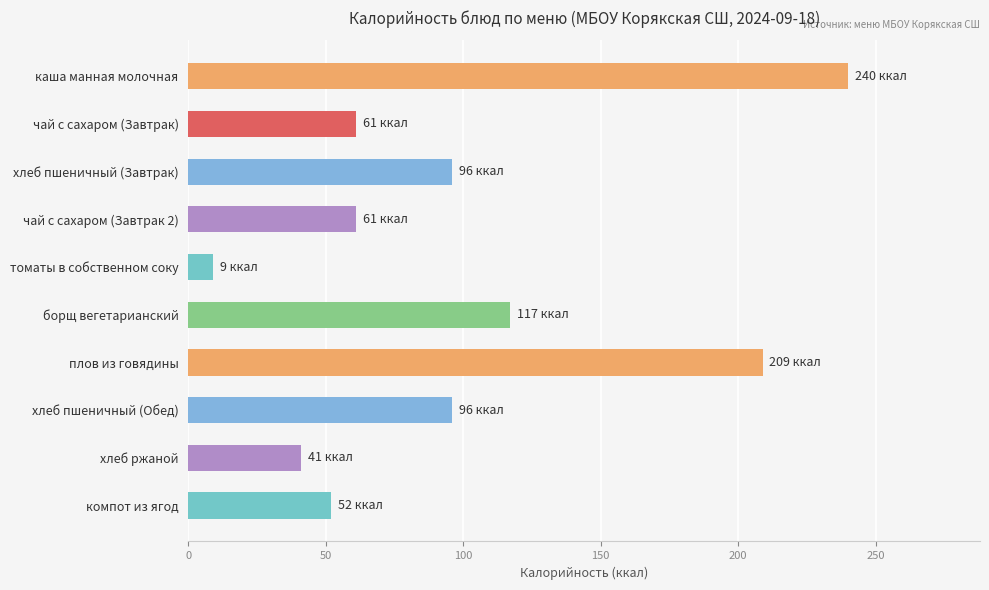

What is the difference between the maximum and minimum values?

231